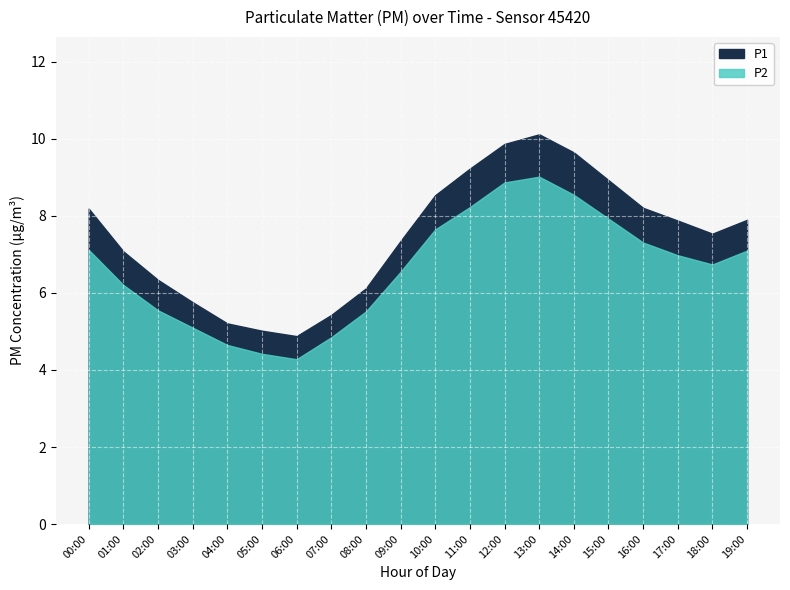

How many lines are shown in the chart?

2